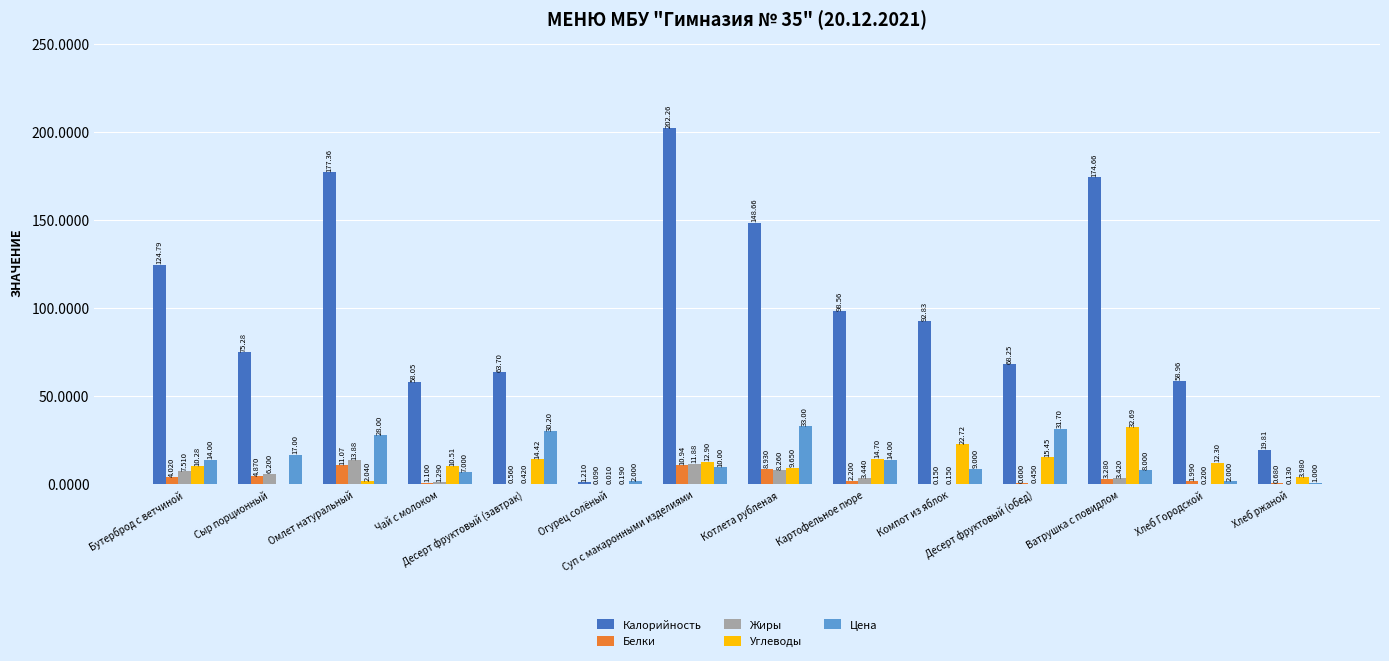

Which series has the largest total across all categories?

Калорийность